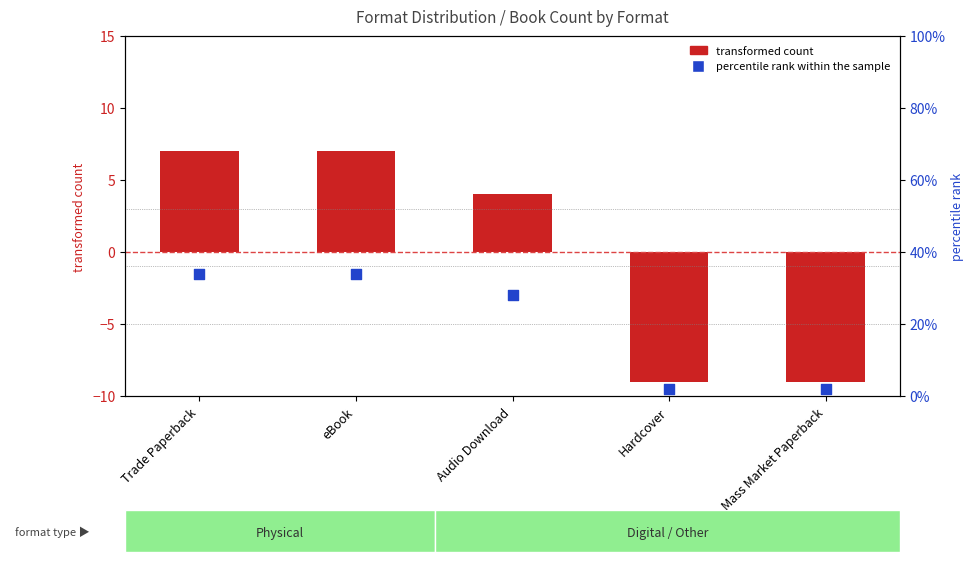

Which series contains the lowest Y value?

transformed count